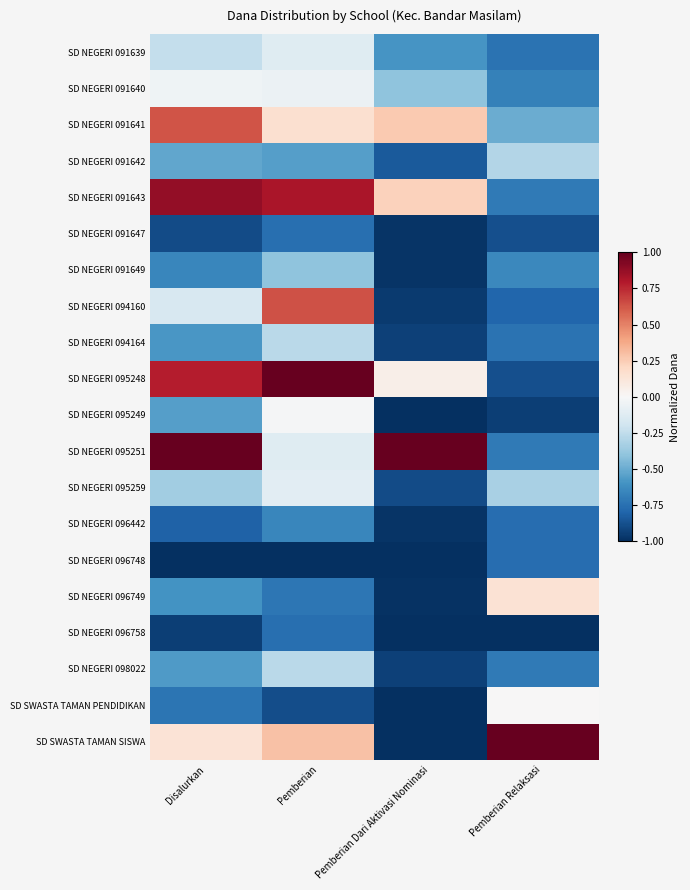

At Pemberian Relaksasi, list the series in order from largest to smallest.

SD SWASTA TAMAN SISWA, SD NEGERI 096749, SD SWASTA TAMAN PENDIDIKAN, SD NEGERI 091642, SD NEGERI 095259, SD NEGERI 091641, SD NEGERI 091649, SD NEGERI 091640, SD NEGERI 091643, SD NEGERI 095251, SD NEGERI 098022, SD NEGERI 091639, SD NEGERI 094164, SD NEGERI 096442, SD NEGERI 096748, SD NEGERI 094160, SD NEGERI 091647, SD NEGERI 095248, SD NEGERI 095249, SD NEGERI 096758